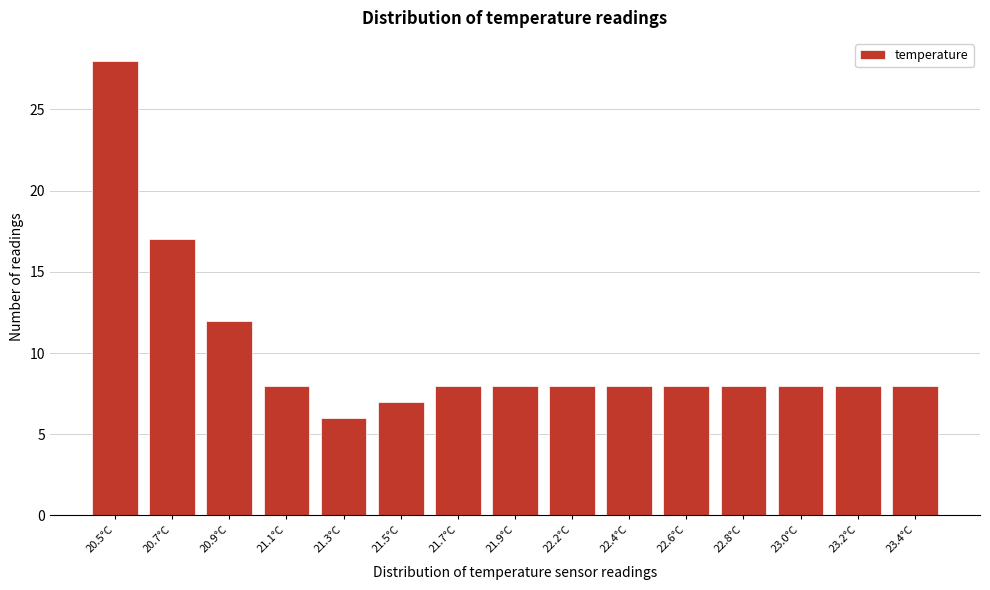

Reading right to left, transcribe all the data shown in this chart.

23.4°C=8	23.2°C=8	23.0°C=8	22.8°C=8	22.6°C=8	22.4°C=8	22.2°C=8	21.9°C=8	21.7°C=8	21.5°C=7	21.3°C=6	21.1°C=8	20.9°C=12	20.7°C=17	20.5°C=28